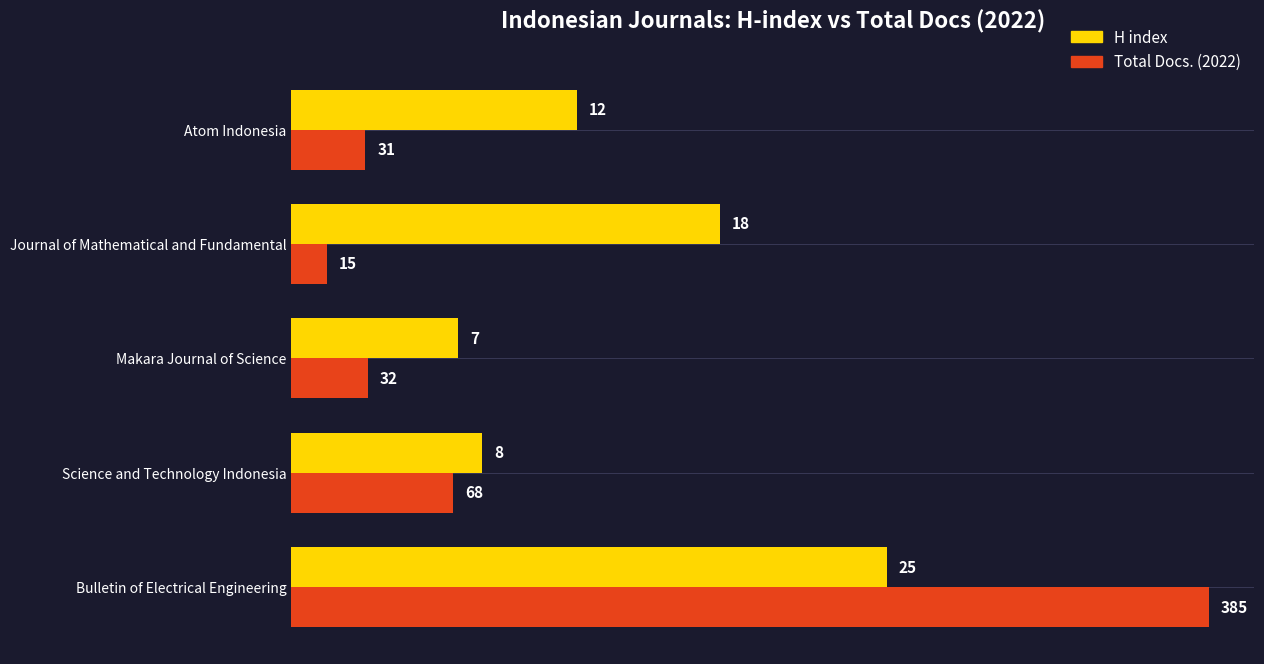

What are all the series names shown in the legend?

H index, Total Docs. (2022)